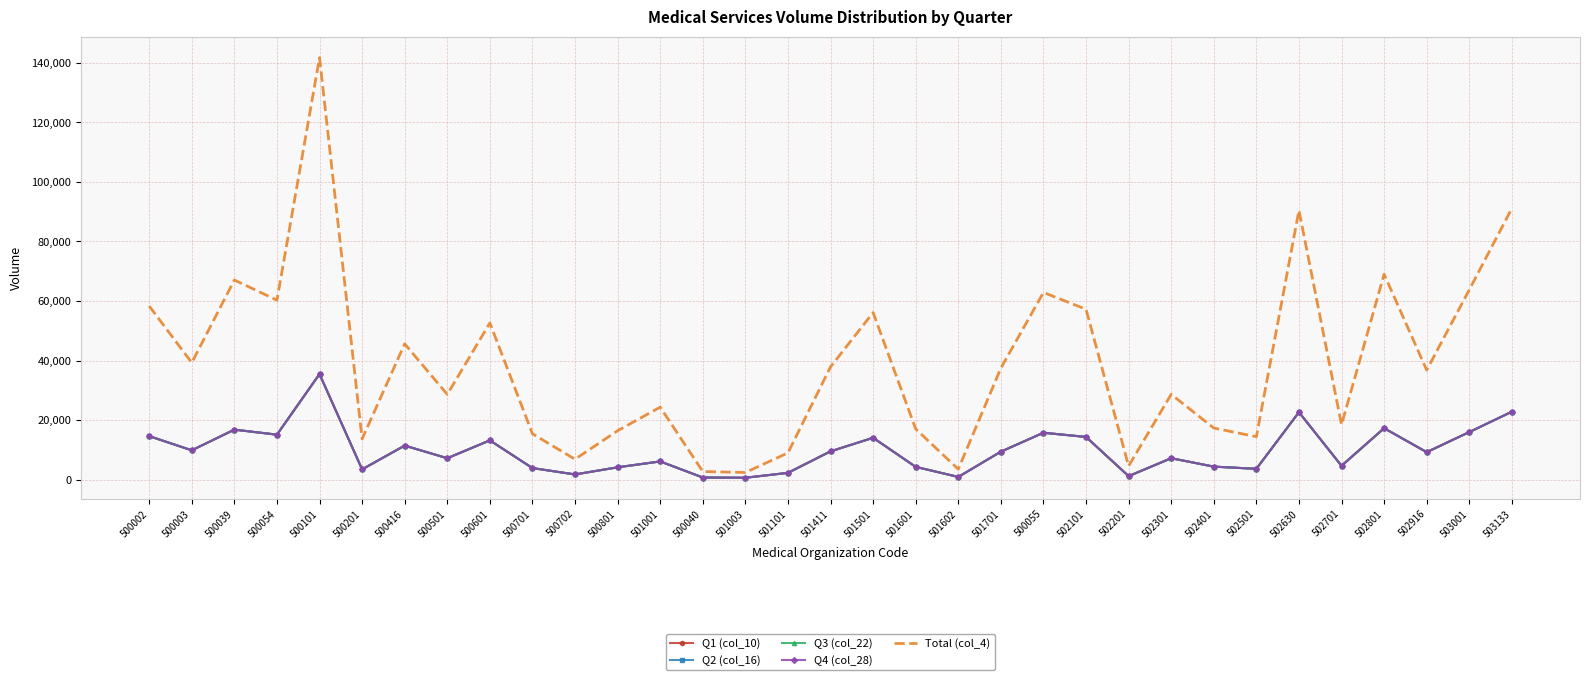

What is the label of the 31st point from the right?

500039